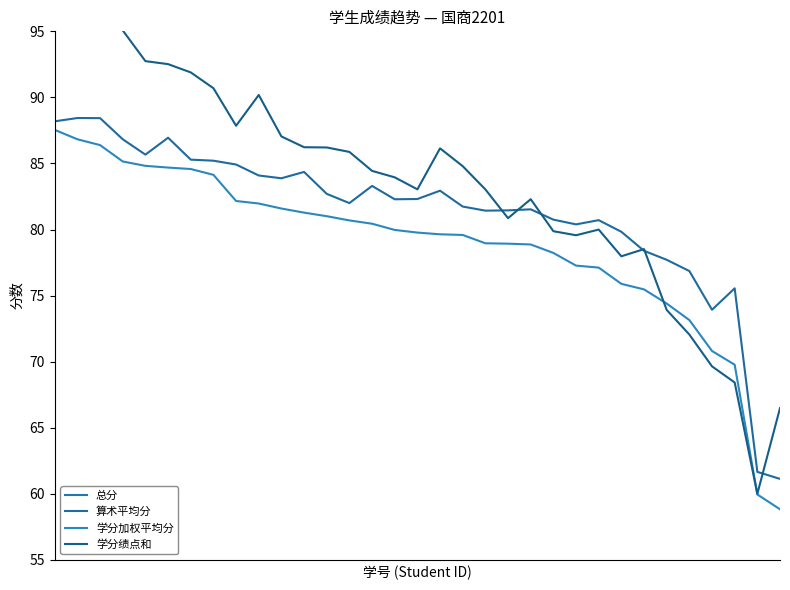

Between 7 and 14, which is larger?

14